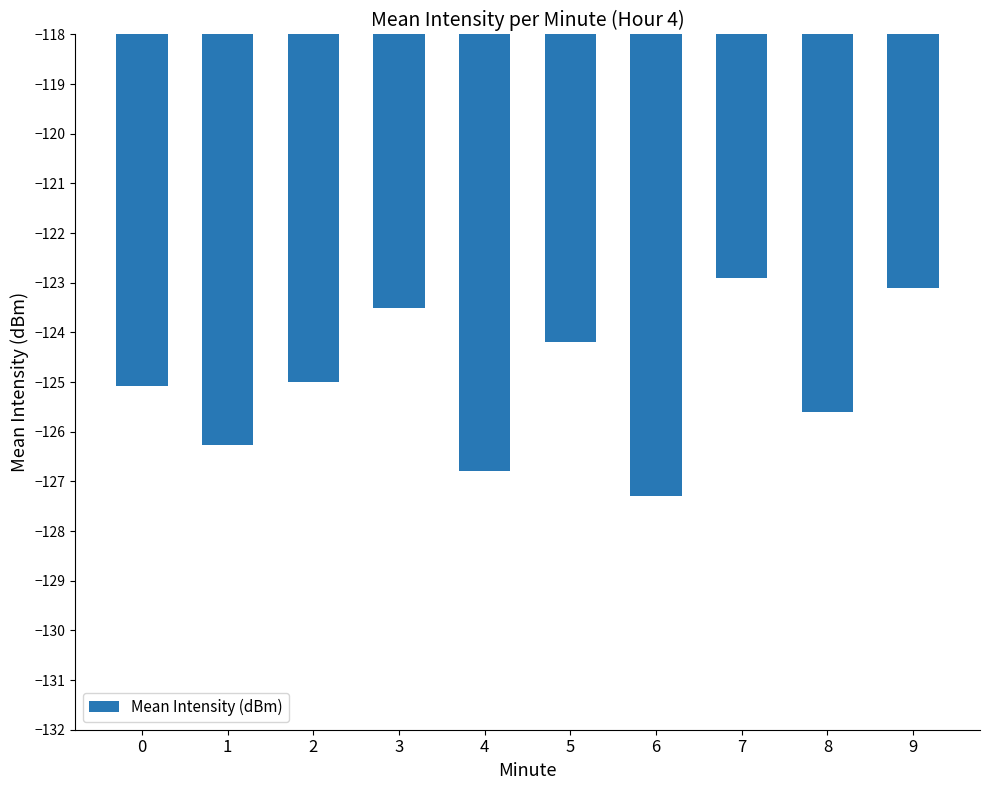

Is it true that the value at 8 is -125.6?

True